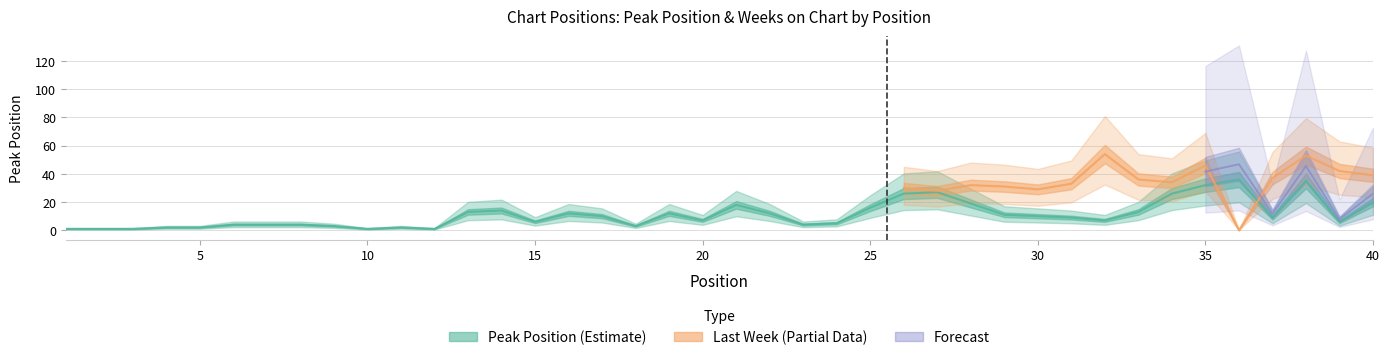

Between 39 and 40, which is larger?

40